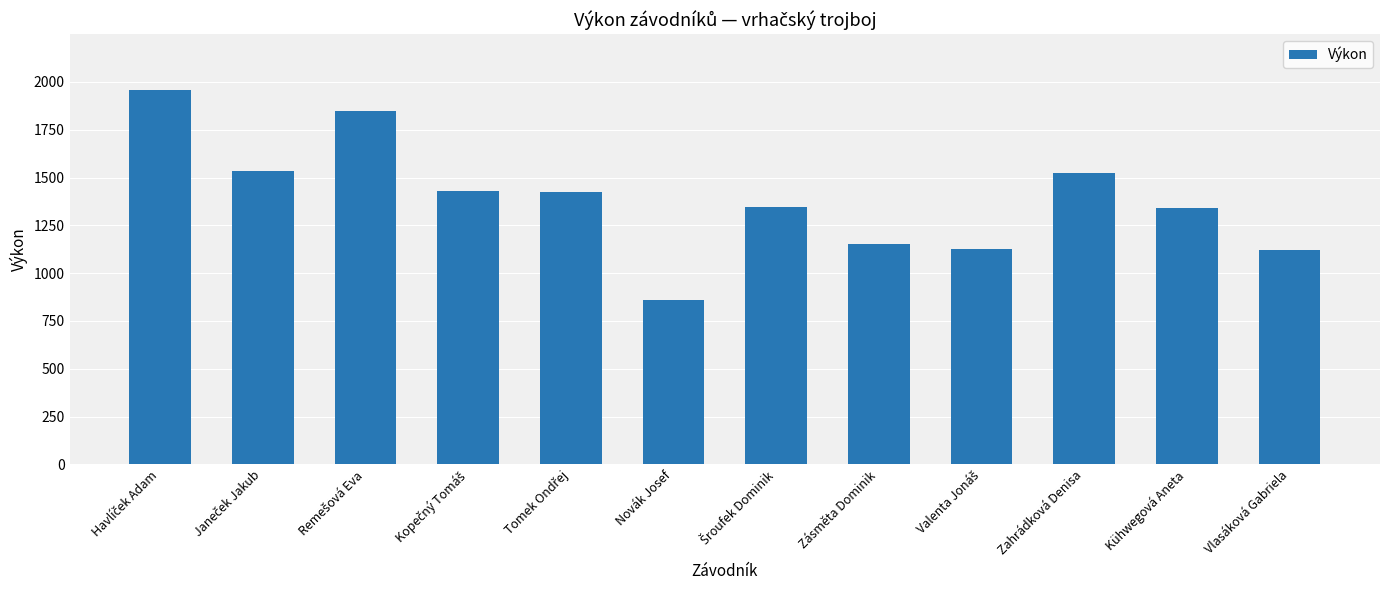

What is the value of the 5th bar from the left?

1422